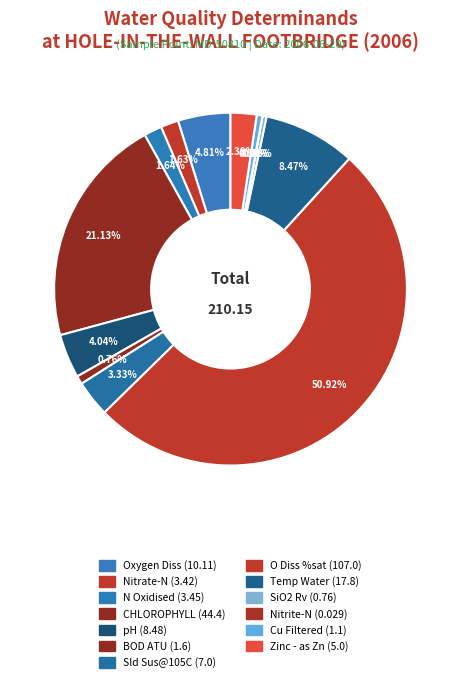

Does O Diss %sat represent more than half of the total?

Yes